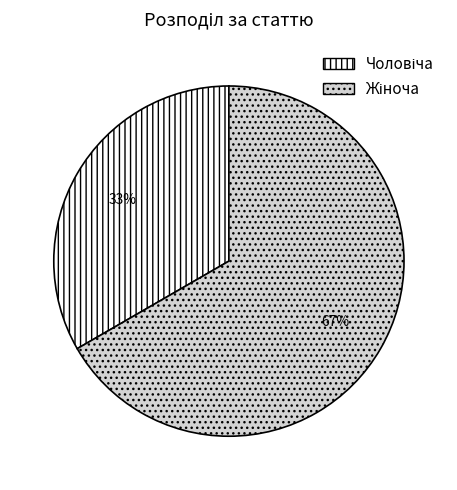

Does any single category account for the majority?

Yes